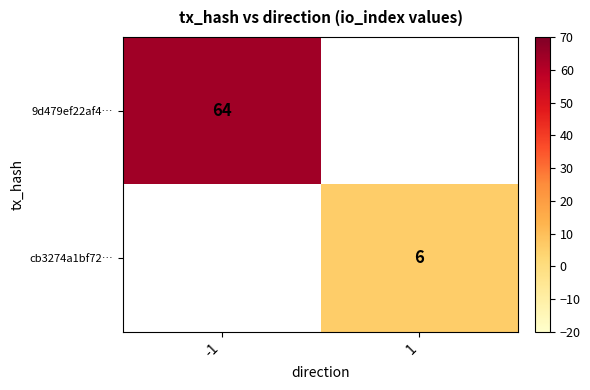

The value of cb3274a1bf72… at 1 is 10. True or false?

False